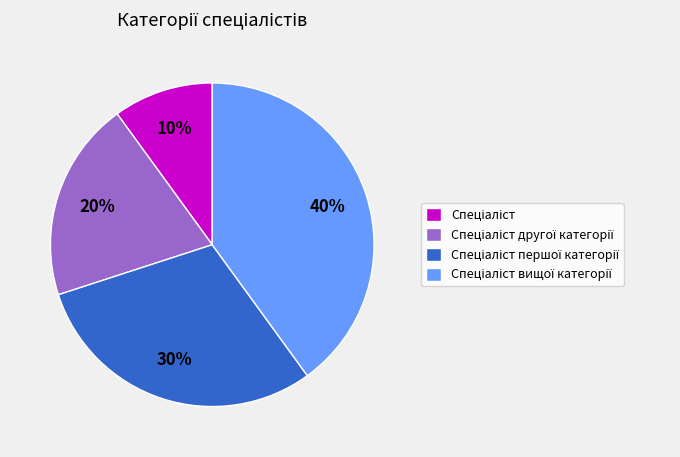

To the nearest percent, what is the difference between the largest and smallest slice percentages?

30%